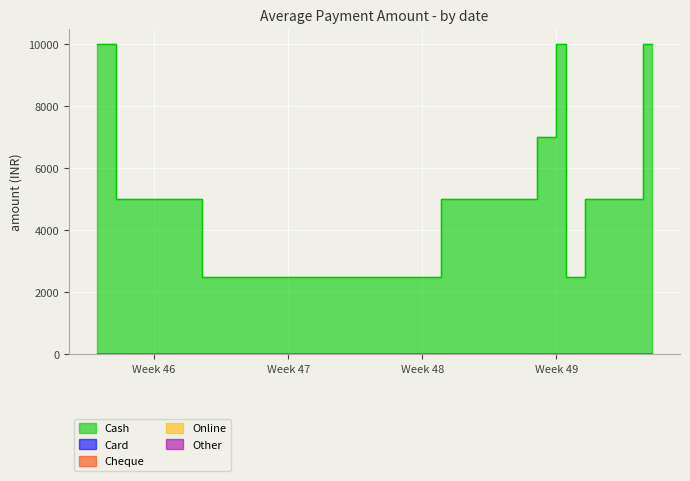

True or false: Cheque and Card cross at least once.

False